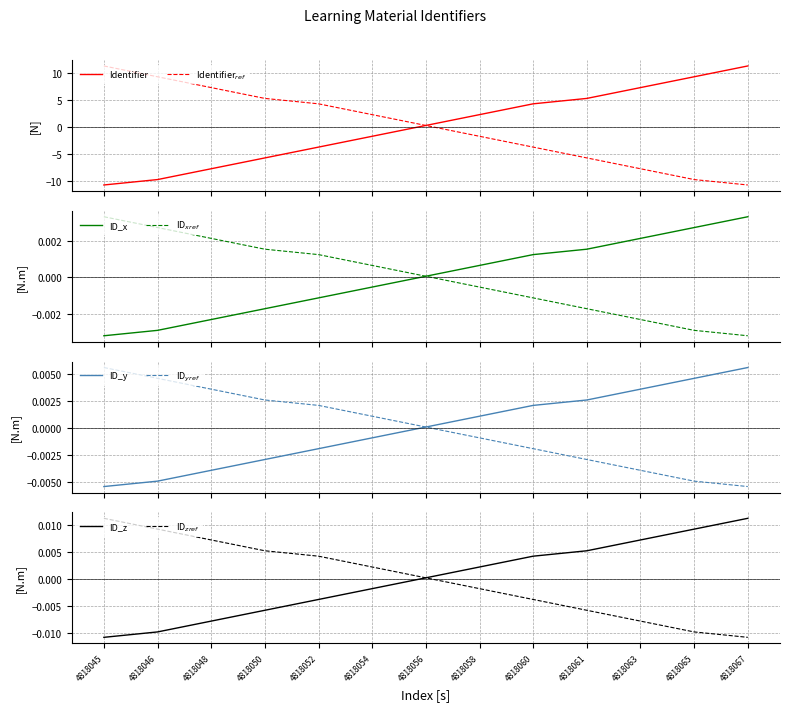

Between 4818060 and 4818045, which is larger?

4818060